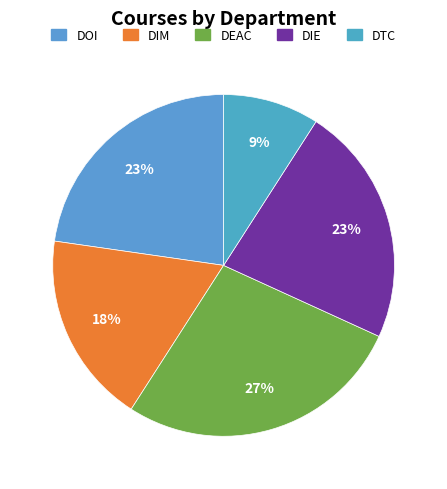

What percentage is the DIE slice, to the nearest percent?

23%